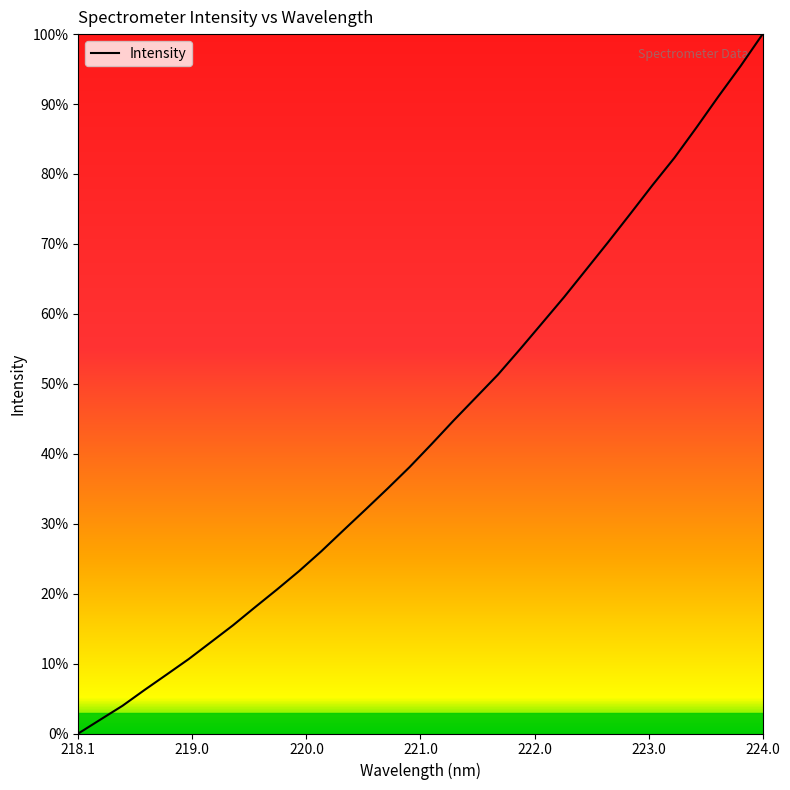

What is the difference between the maximum and minimum values?

100.0